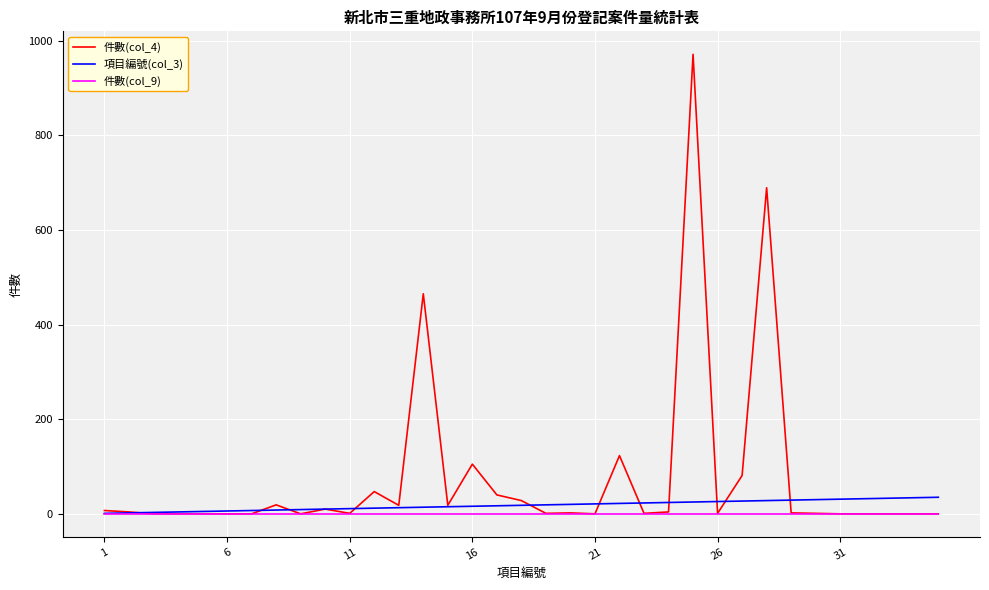

Which series has the largest total across all categories?

件數(col_4)